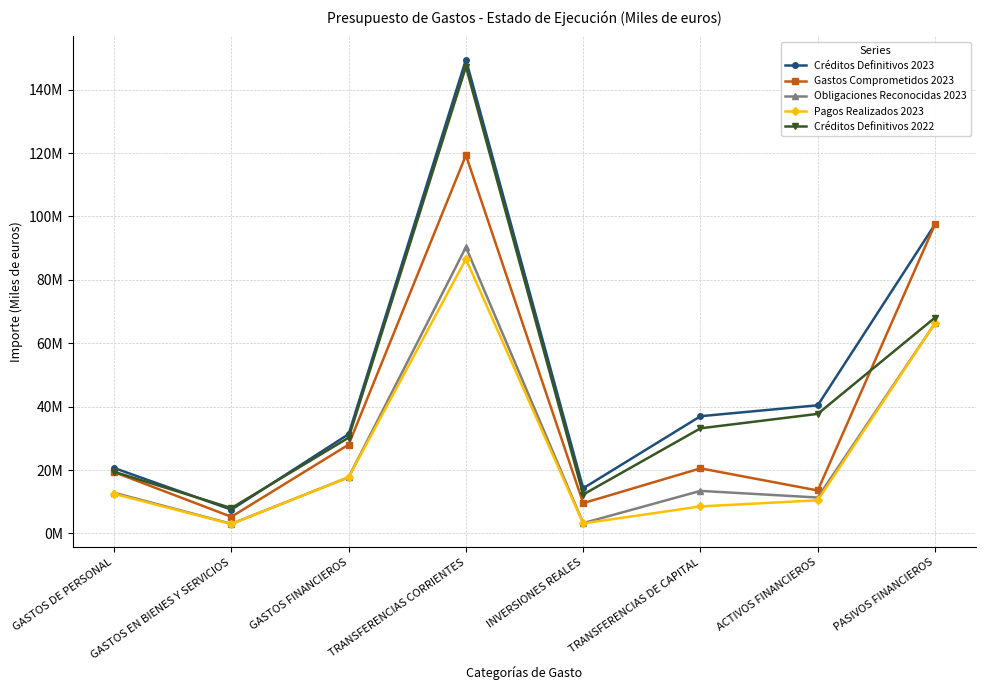

Reading left to right, what are all the values shown in this chart?

Créditos Definitivos 2023: 20647451	7515152	31336172	149451959	14261224	36989090	40434831	97521933
Gastos Comprometidos 2023: 19356532	5259060	28032925	119313543	9559920	20545022	13565656	97520868
Obligaciones Reconocidas 2023: 12849281	3040392	17752930	90301127	3265436	13436522	11341797	66332798
Pagos Realizados 2023: 12512010	2981074	17752604	86571985	3176122	8534143	10464707	66332798
Créditos Definitivos 2022: 19460585	8006917	30224594	147198133	12284938	33168489	37726761	68089409